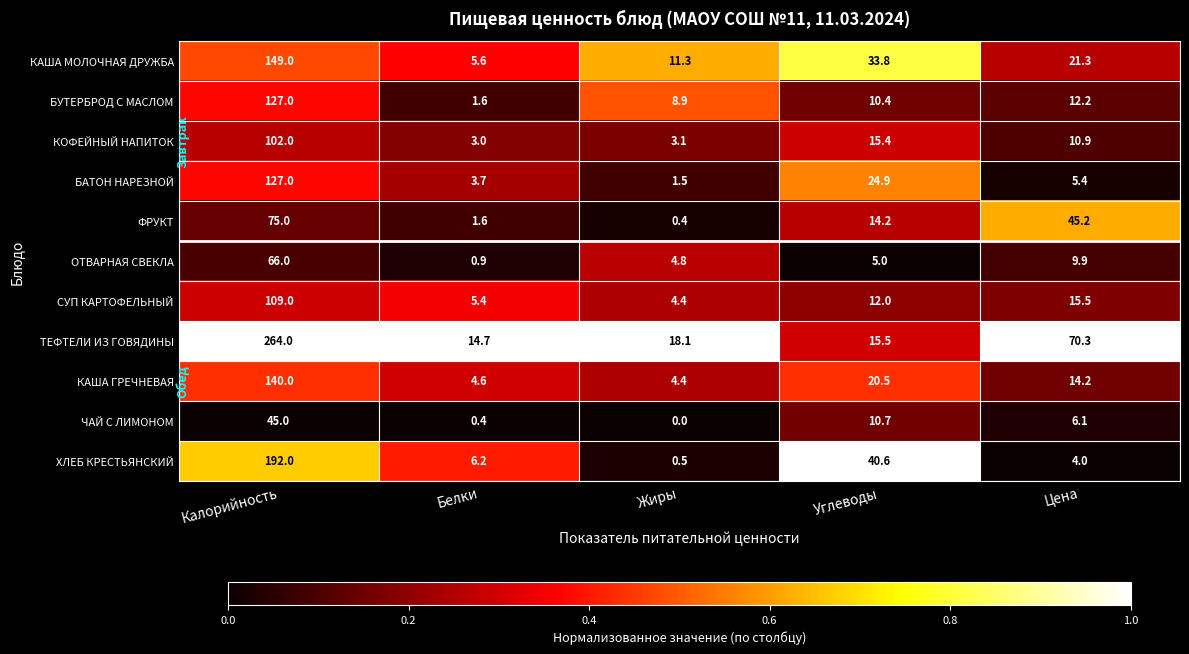

What is the sum of all КОФЕЙНЫЙ НАПИТОК values?

134.4